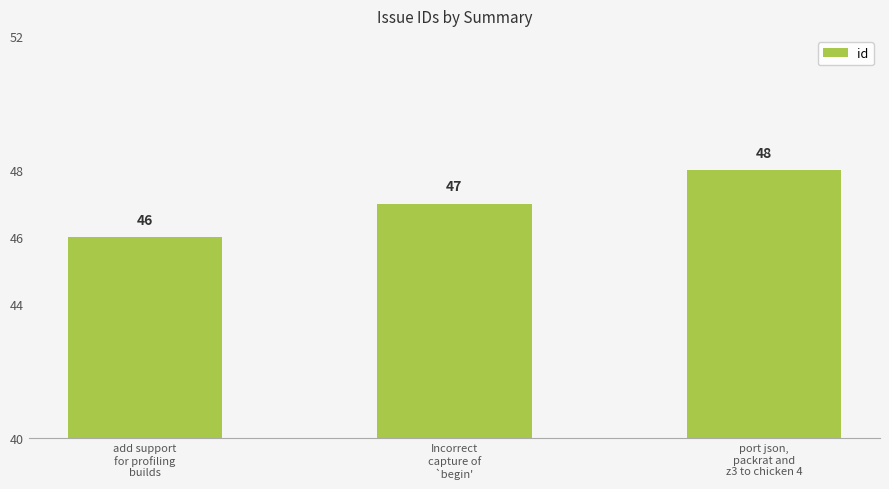

What is the difference between the maximum and second lowest values?

1